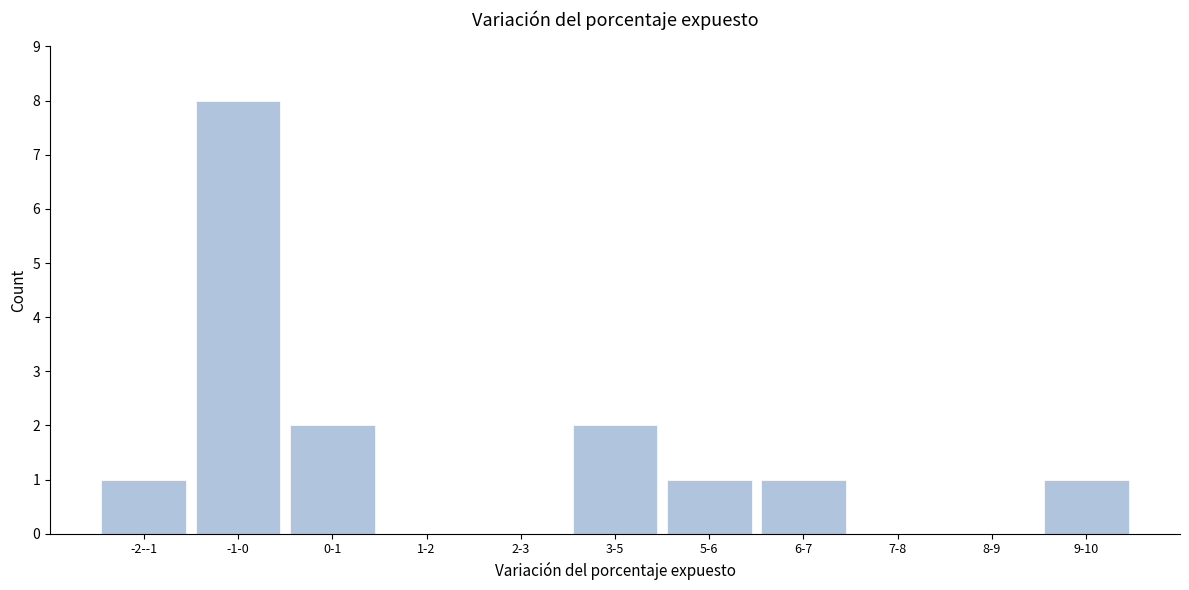

Reading right to left, transcribe all the data shown in this chart.

9-10=1	8-9=0	7-8=0	6-7=1	5-6=1	3-5=2	2-3=0	1-2=0	0-1=2	-1-0=8	-2--1=1